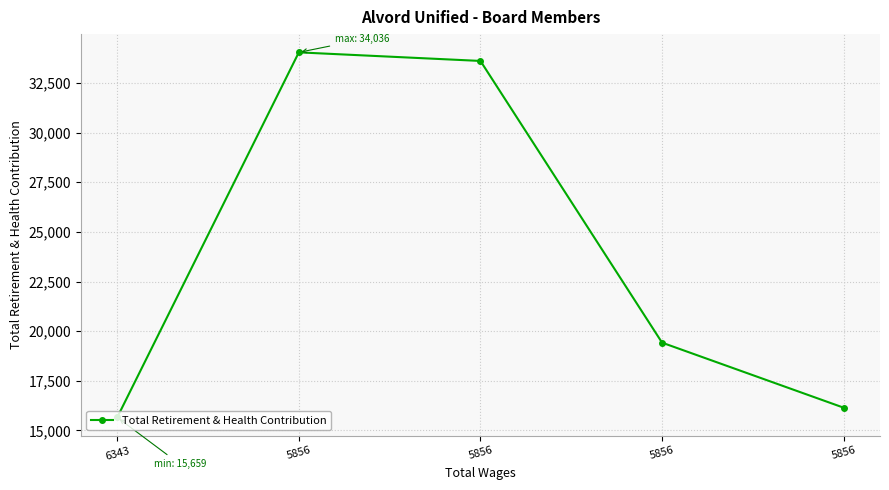

Reading left to right, extract all data points from this chart.

15659	34036	33604	19422	16148